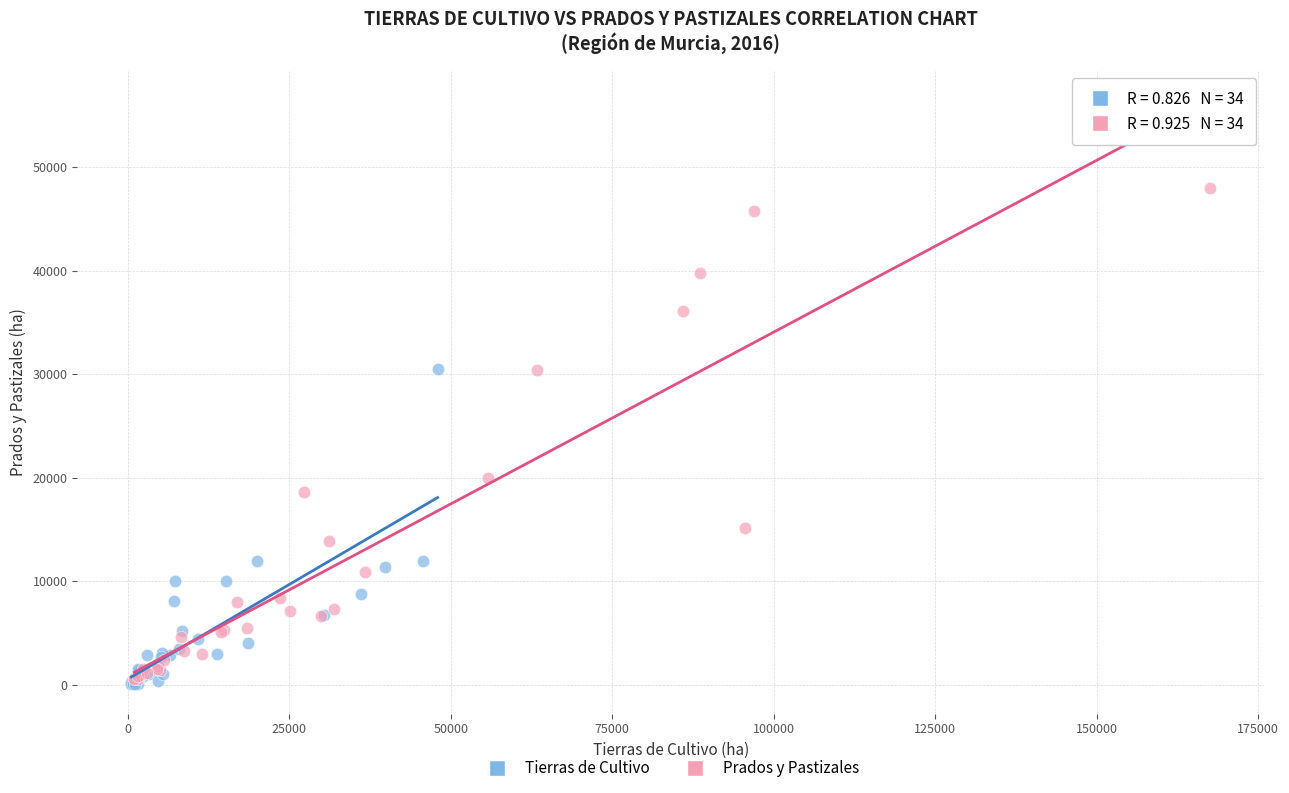

What are all the series names shown in the legend?

Tierras de Cultivo, Prados y Pastizales